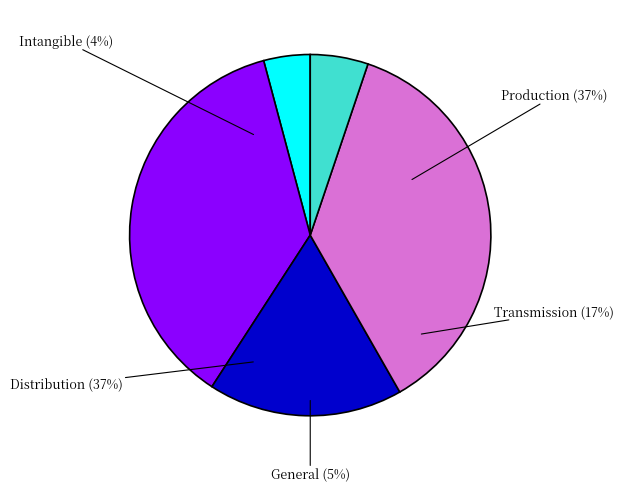

Count the number of slices in the pie.

5